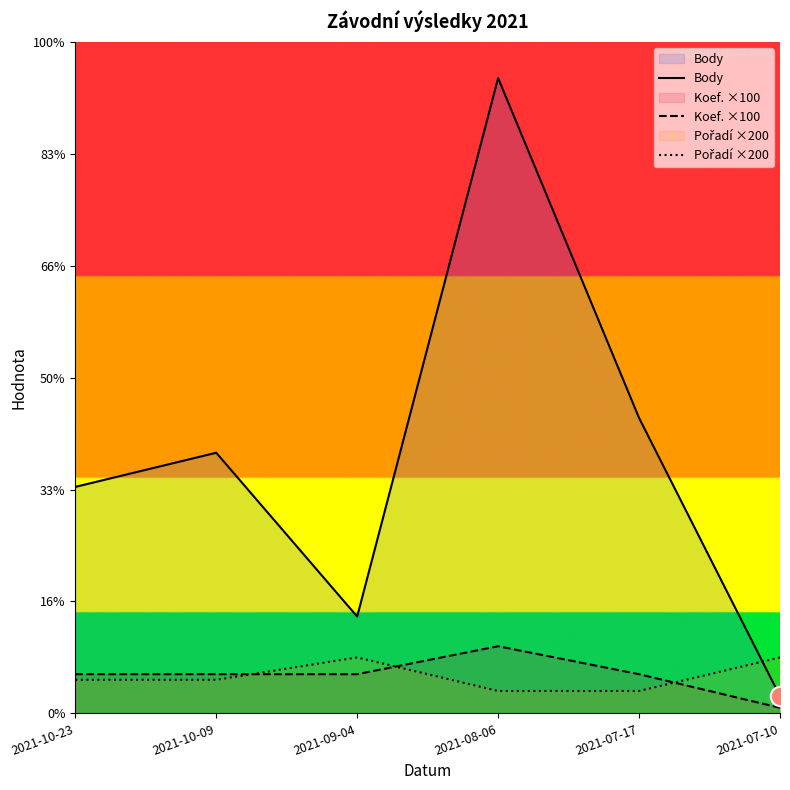

What position from the right is 2021-07-17?

2